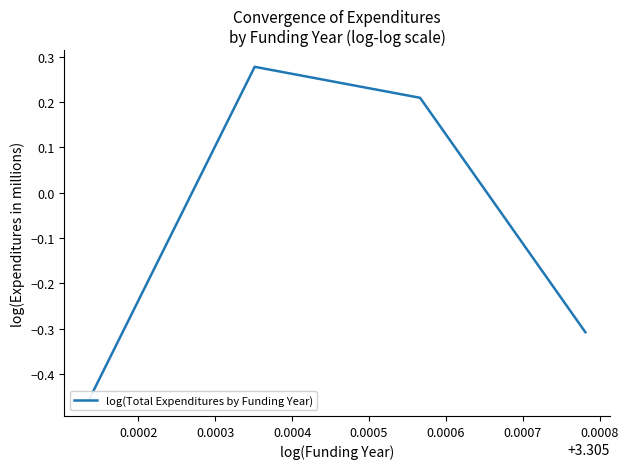

Is it true that the value at 0.0003 is 0.1?

False